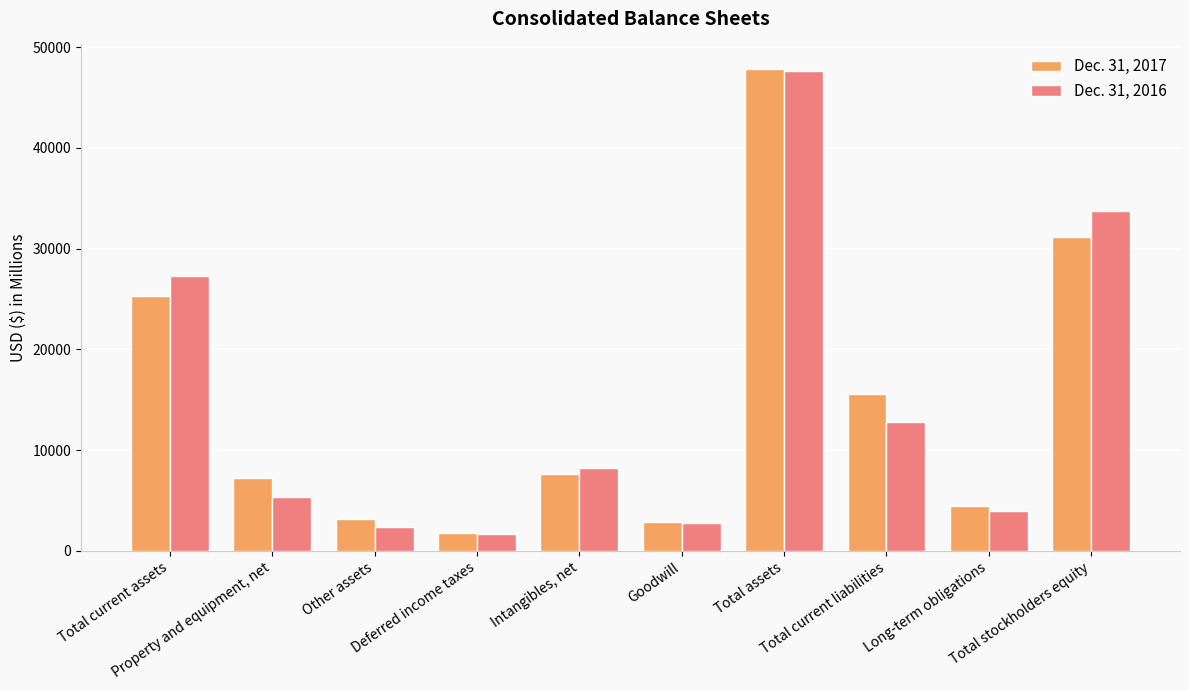

What are all the series names shown in the legend?

Dec. 31, 2017, Dec. 31, 2016